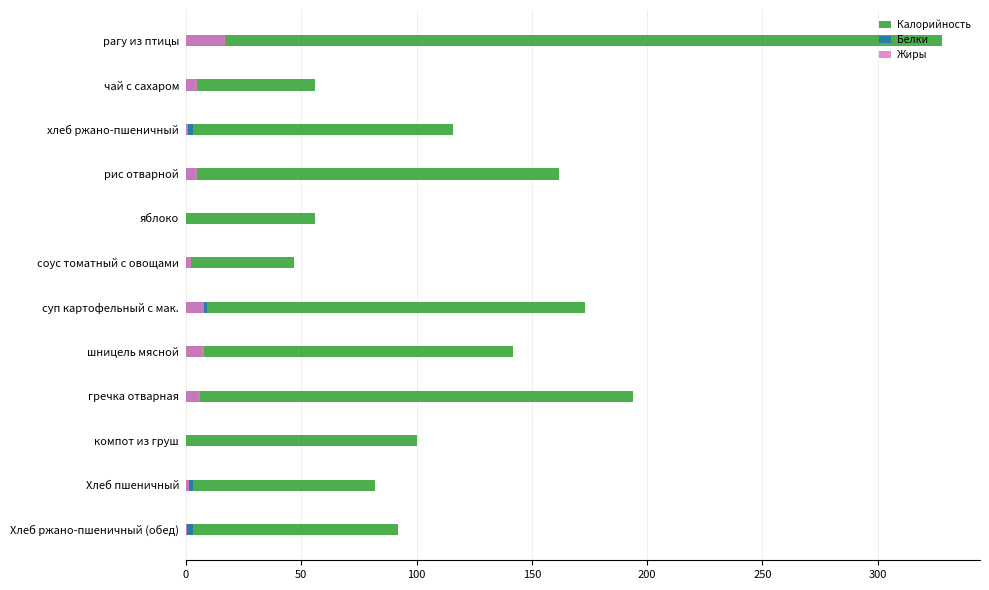

What is the difference between the second highest and minimum values in the Калорийность series?

147.0